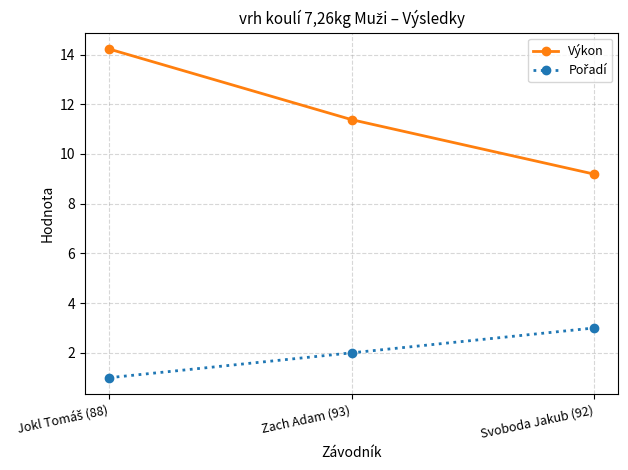

What position from the right is Zach Adam (93)?

2